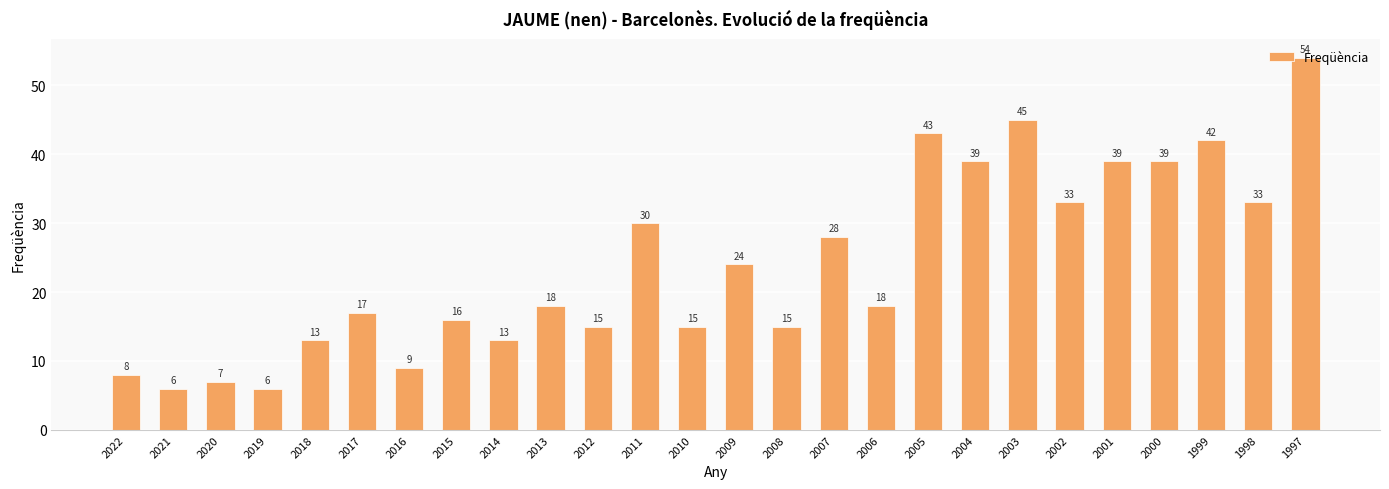

Where is the data nearest to the value 30?

2011